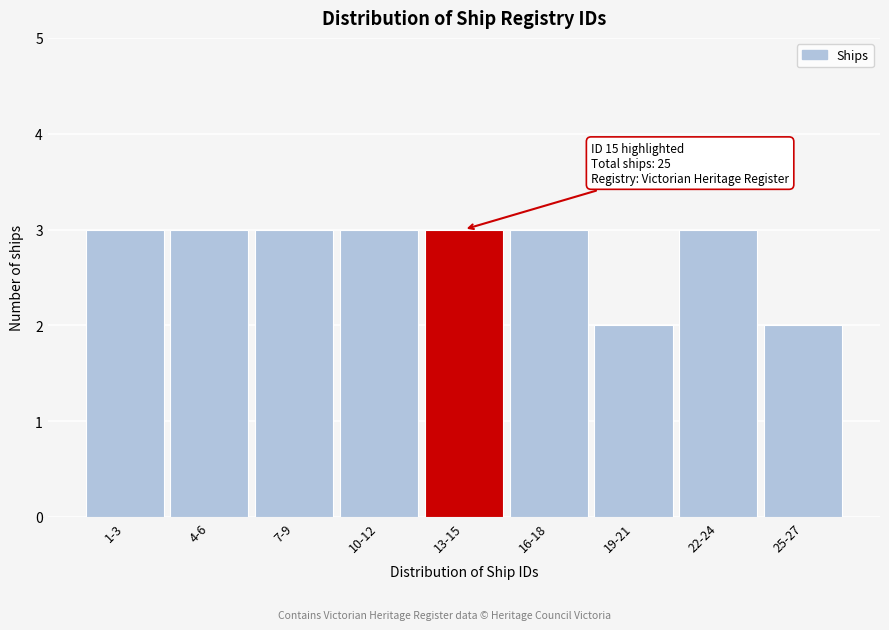

Reading left to right, extract all data points from this chart.

3	3	3	3	3	3	2	3	2